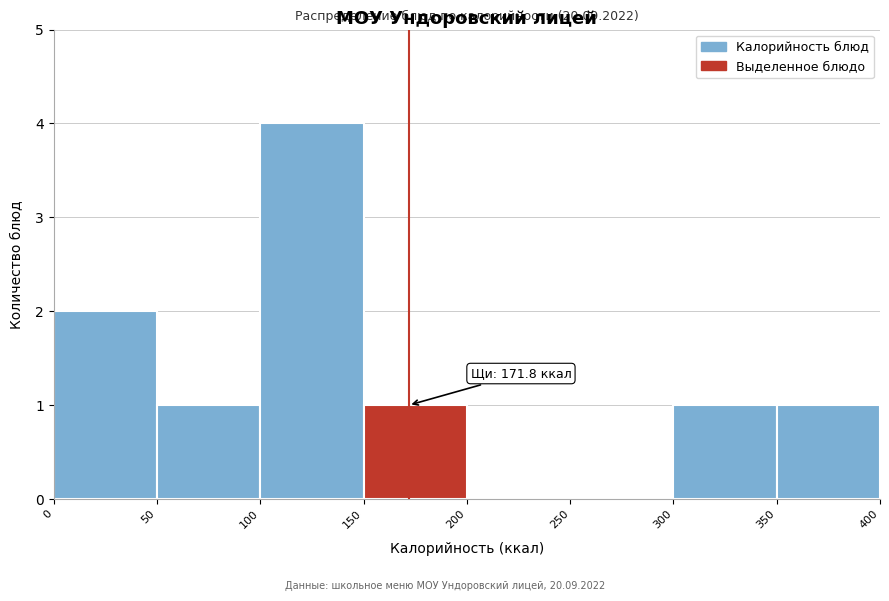

Over which range of the x-axis is the bar tallest?

100 to 150